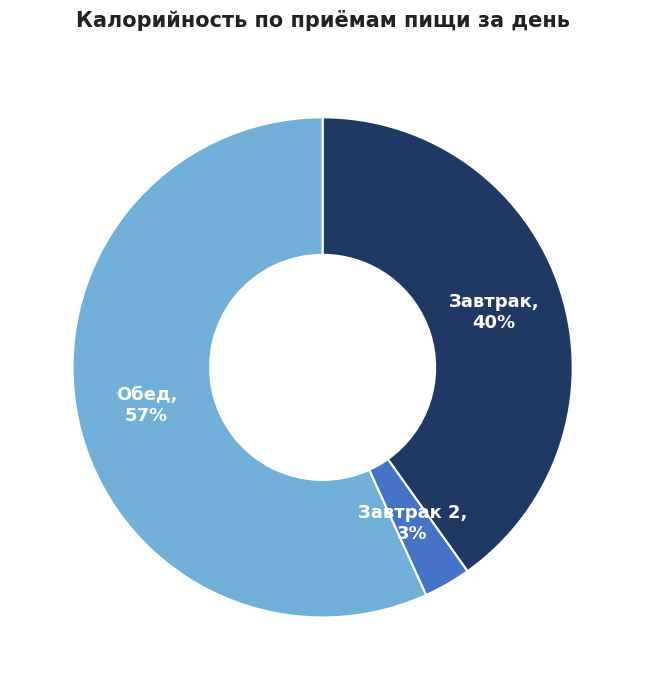

Do Завтрак 2 and Обед together represent more than half of the pie?

Yes